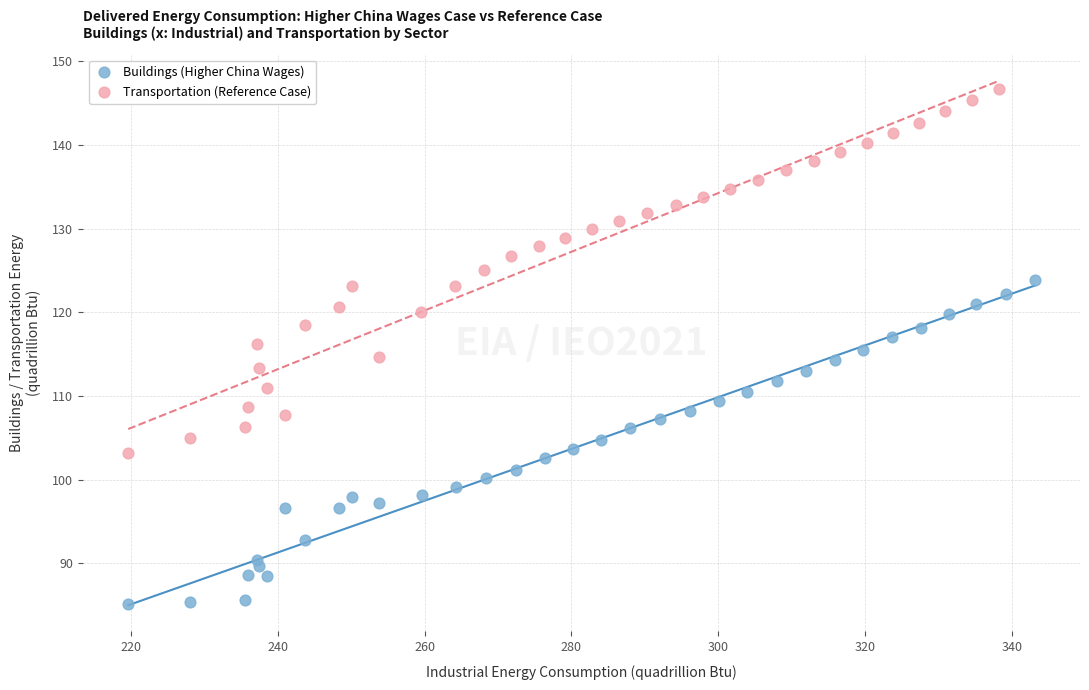

Which series reaches the minimum Y coordinate?

Buildings (Higher China Wages)